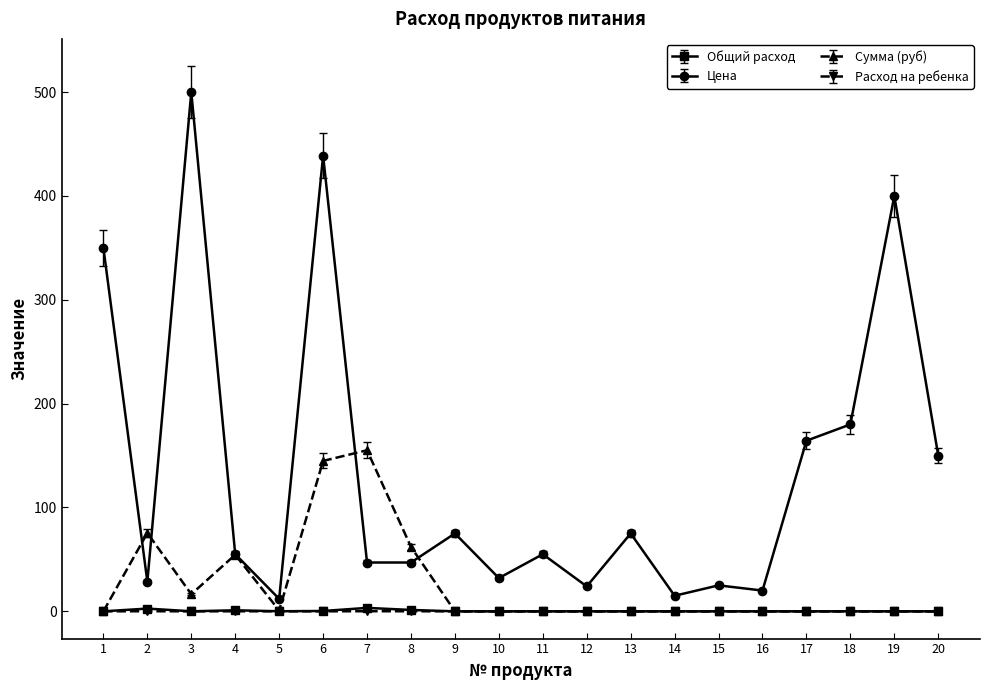

How many lines are shown in the chart?

4